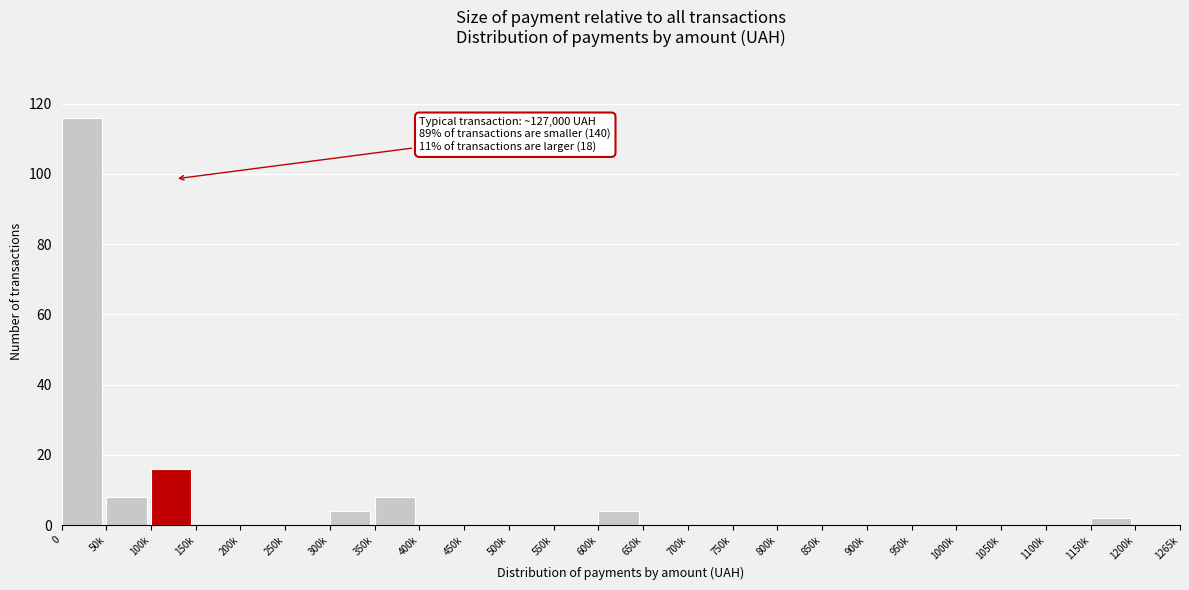

Reading right to left, extract all data points from this chart.

1200k=0	1150k=2	1100k=0	1050k=0	1000k=0	950k=0	900k=0	850k=0	800k=0	750k=0	700k=0	650k=0	600k=4	550k=0	500k=0	450k=0	400k=0	350k=8	300k=4	250k=0	200k=0	150k=0	100k=16	50k=8	0=116